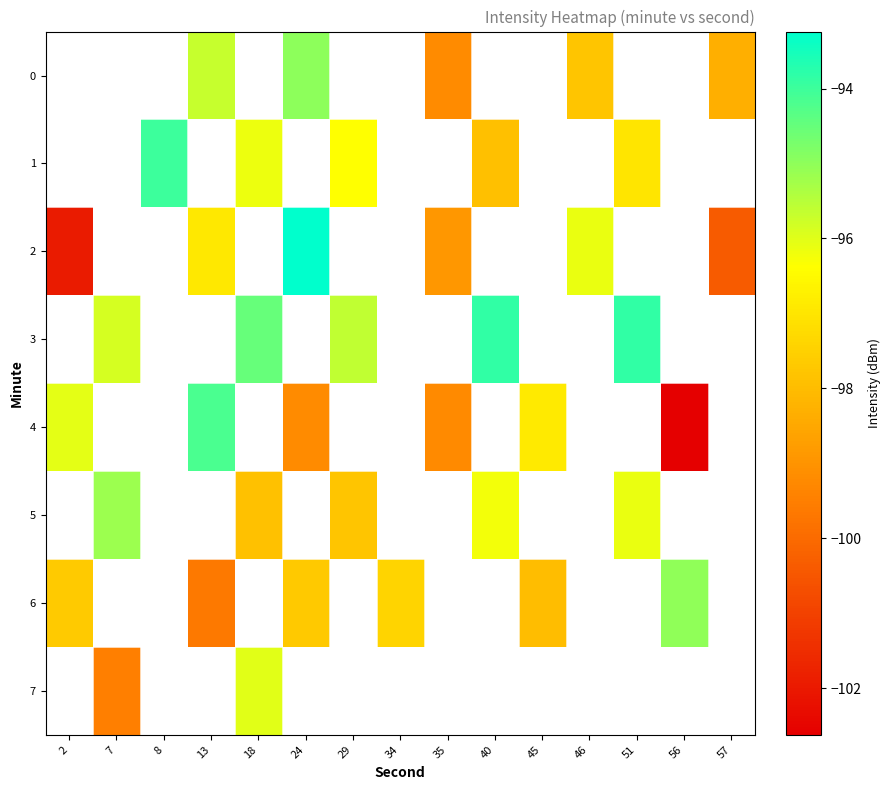

What is the minimum value shown in the chart?

-102.6